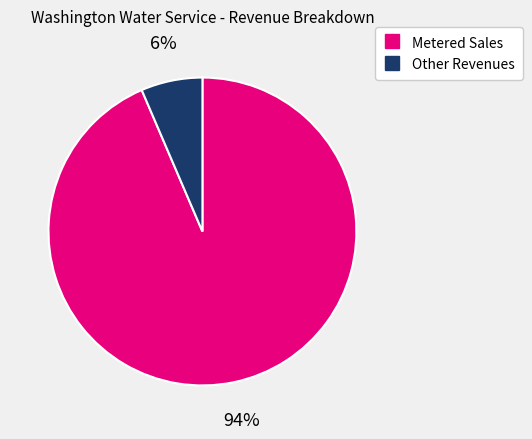

To the nearest percent, what is the average slice percentage?

50%